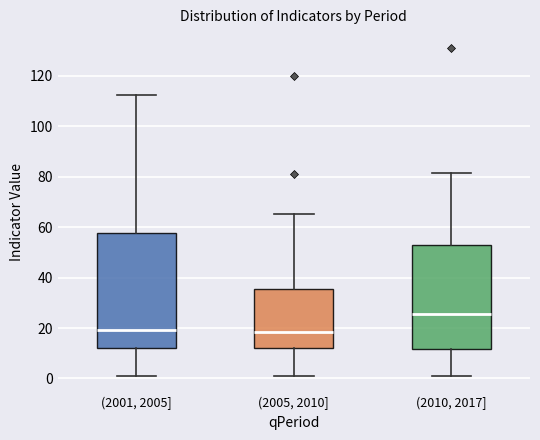

Reading left to right, read every box against the y-axis: the position of its median line, the range the box covers, and the ends of its whiskers. The values are not printed on the chart, so give them approximately, as read against the axis.

(2001, 2005]: median 20, box 12 to 58, whiskers 2 to 112
(2005, 2010]: median 18, box 12 to 36, whiskers 2 to 66
(2010, 2017]: median 26, box 12 to 54, whiskers 2 to 82